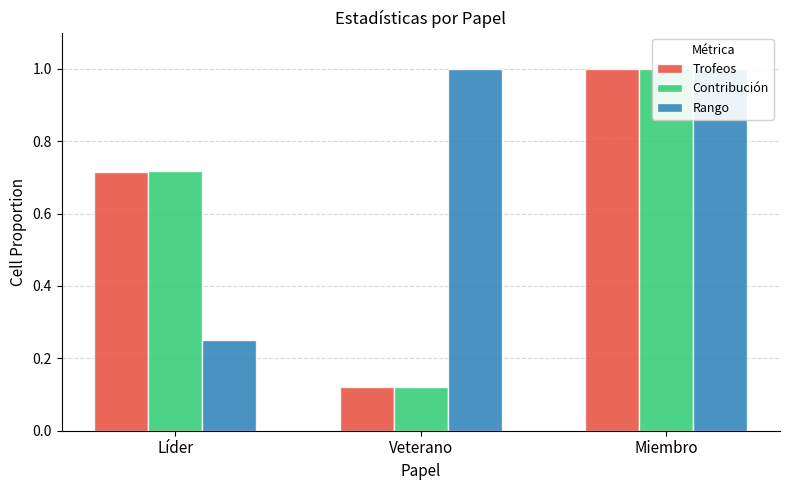

What is the difference between the Trofeos values at Veterano and Líder?

0.6